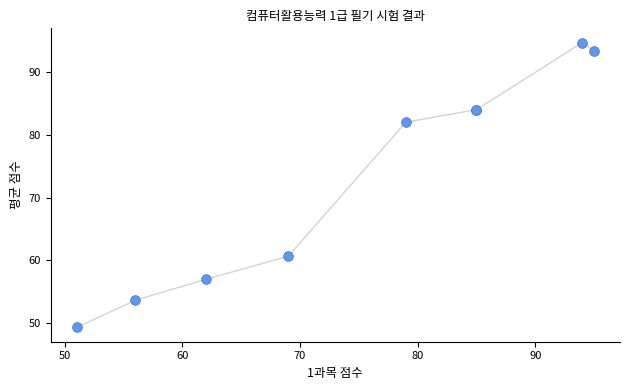

What Y value in the scatter plot is closest to 72?

82.0